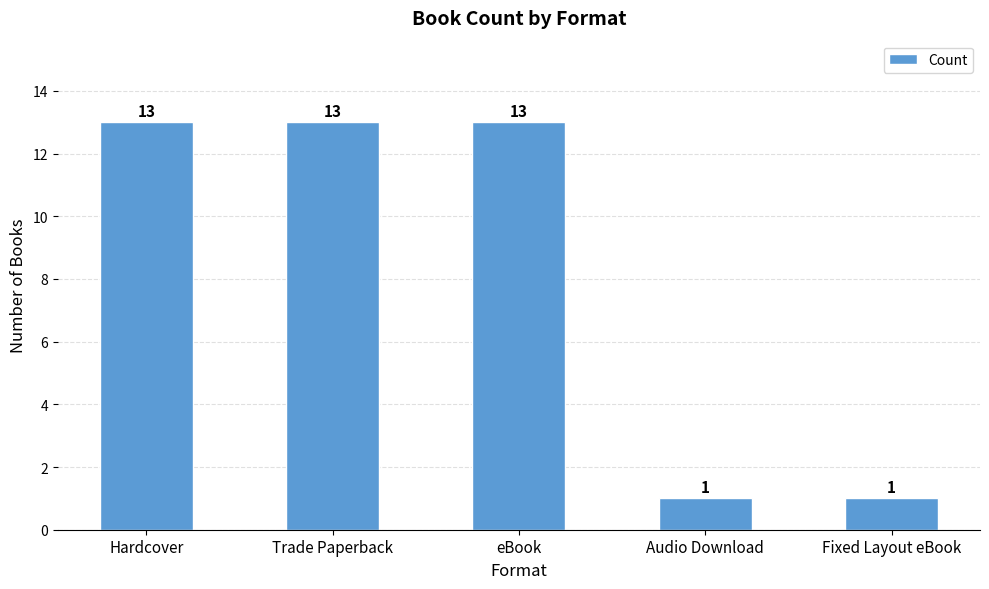

What is the greatest value displayed?

13